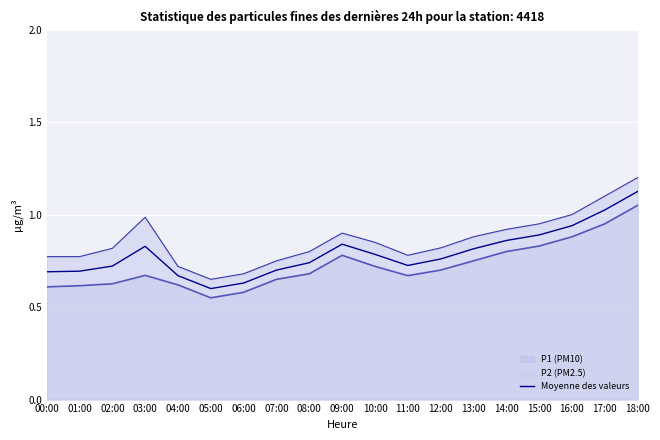

Where is the first local maximum?

03:00